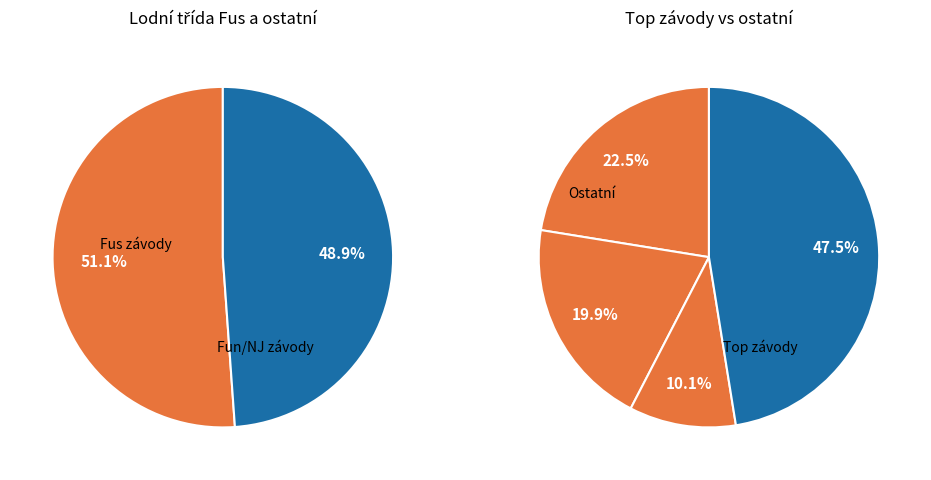

Is it true that Cena YCN is 1% of the pie?

False